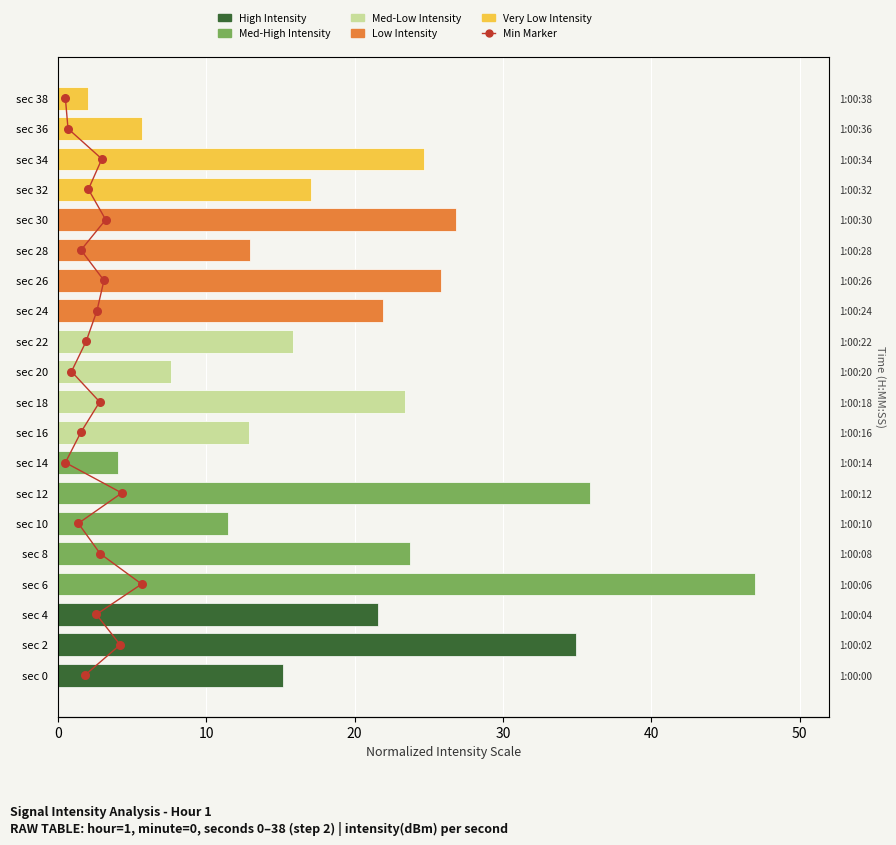

Which series reaches the minimum Y coordinate?

intensity(dBm) (min marker)